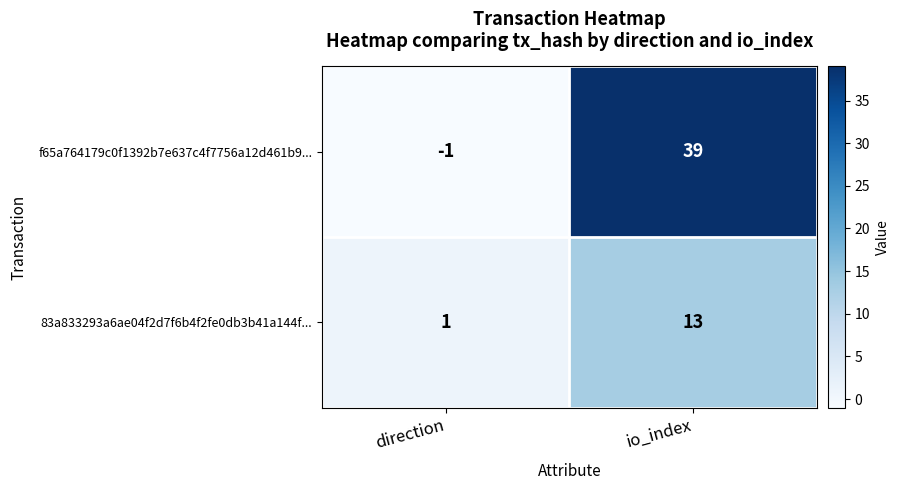

Count the number of data series in this chart.

2